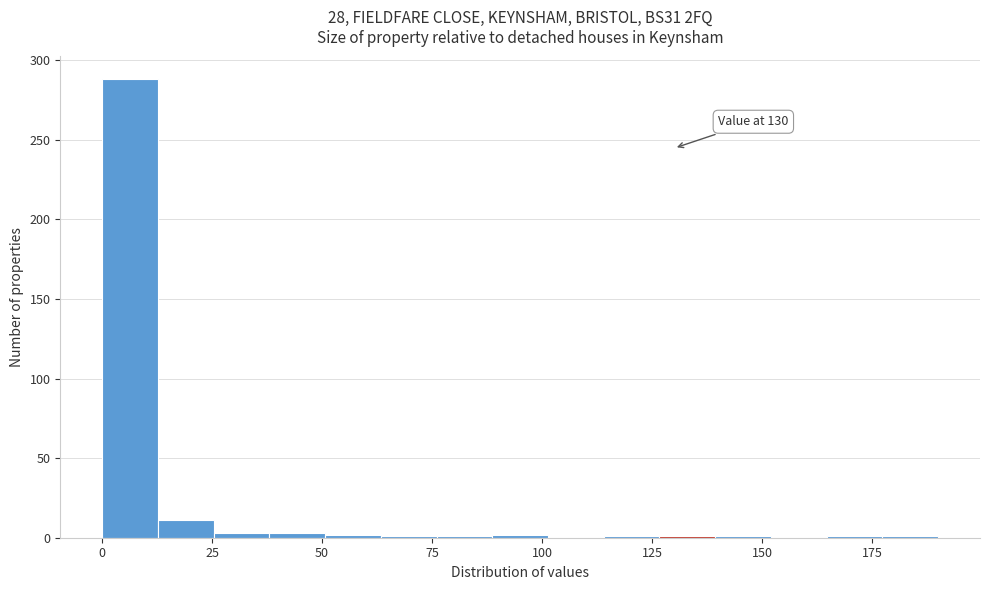

Read against the x-axis, roughly where is the centre of the tallest bar?

5